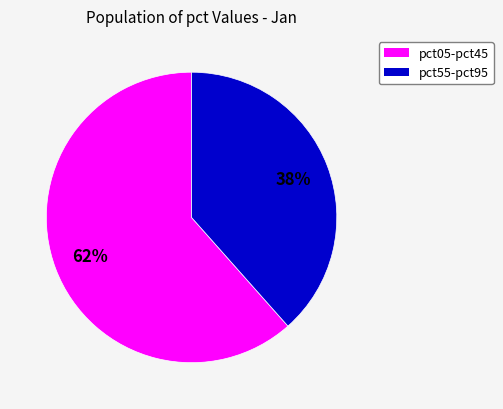

To the nearest percent, what is the average slice percentage?

50%